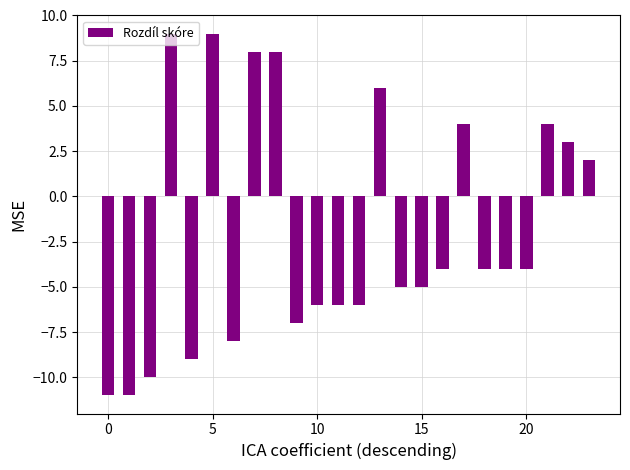

What is the sum of all values?

-47